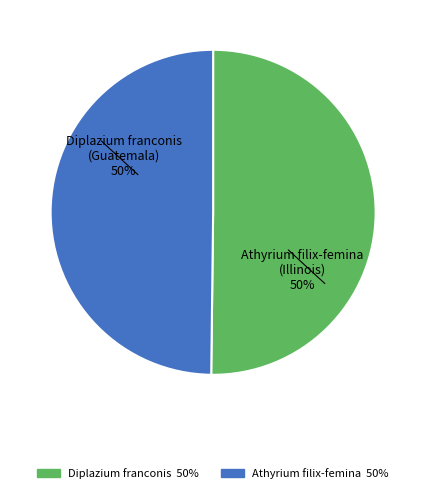

Count the number of slices in the pie.

2